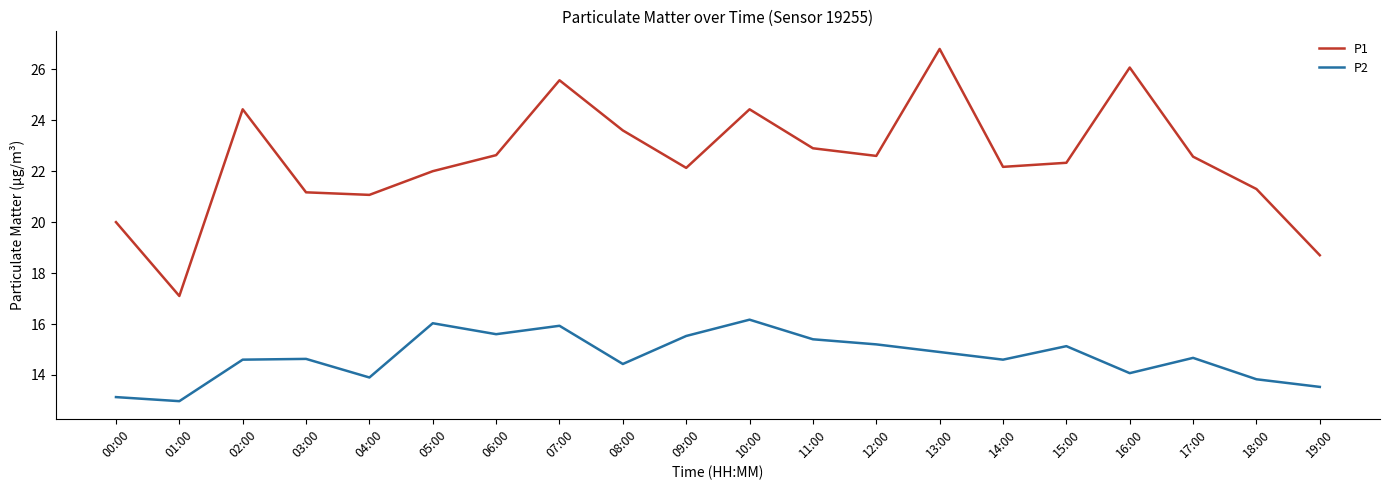

What is the minimum value for P1?

17.1